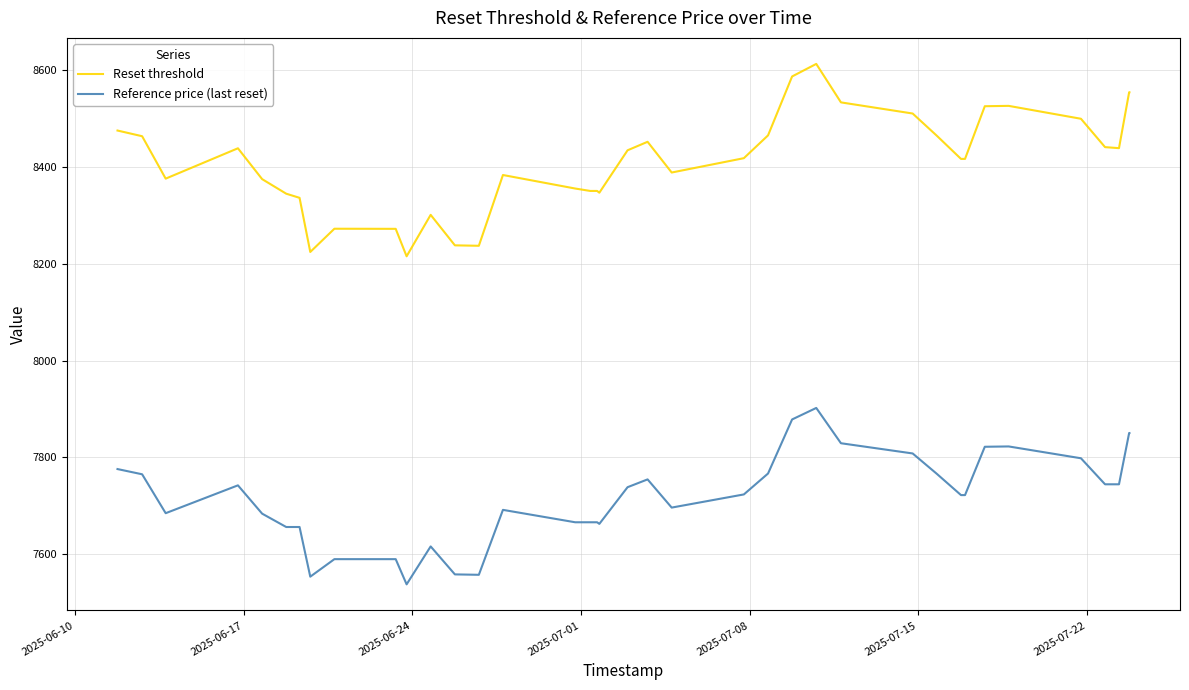

Which series has the largest range (max minus min)?

Reset threshold